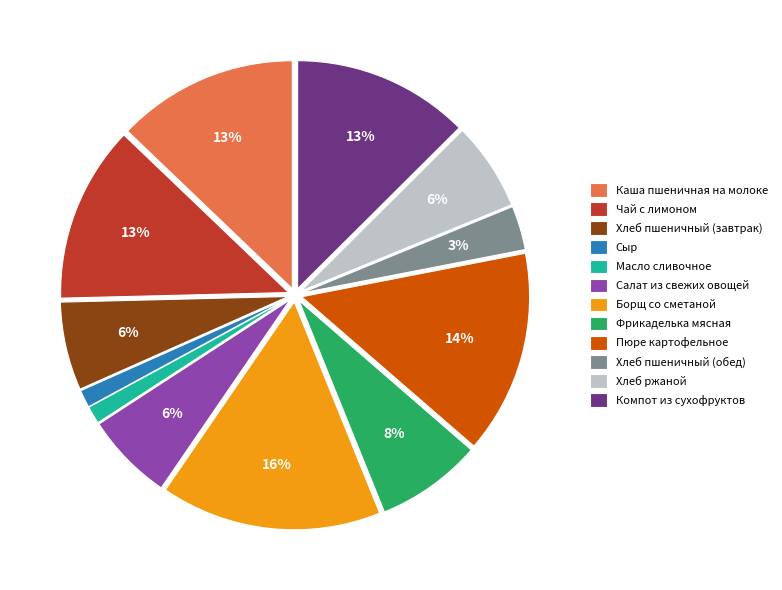

The Фрикаделька мясная slice represents 2% of the pie. True or false?

False